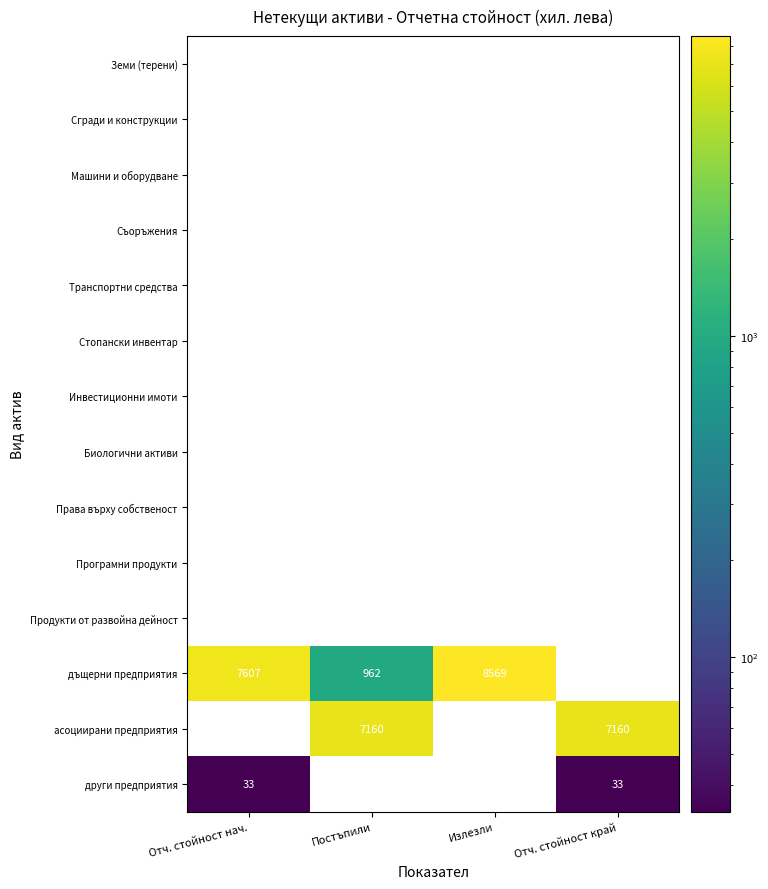

How many data points does each series have?

4